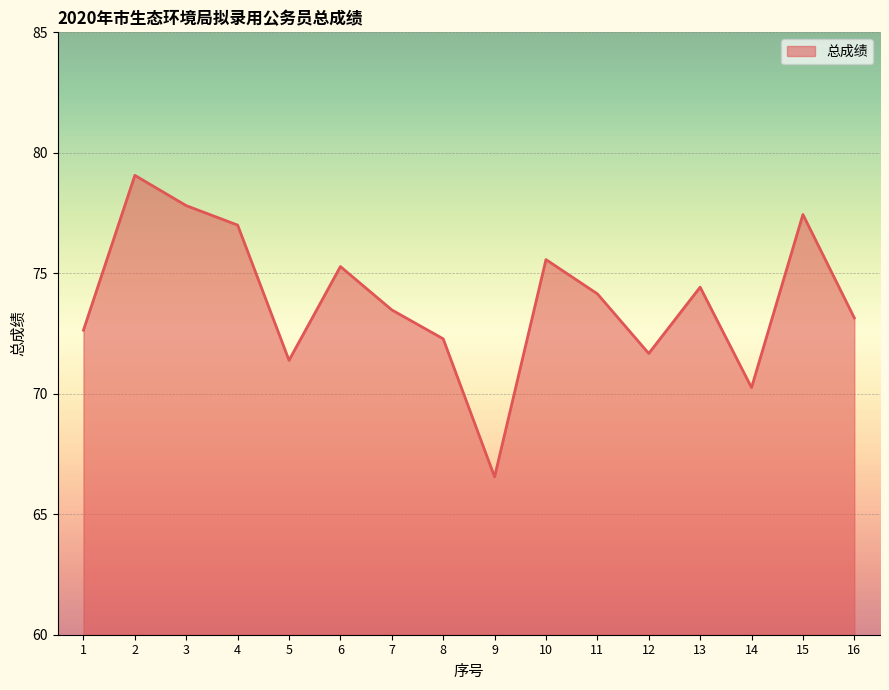

What is the minimum value shown in the chart?

66.6